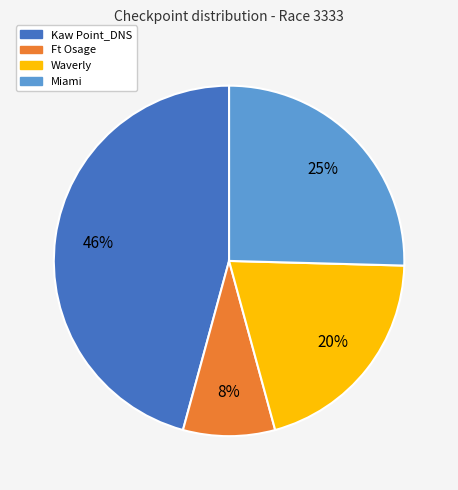

Does any single category account for the majority?

No